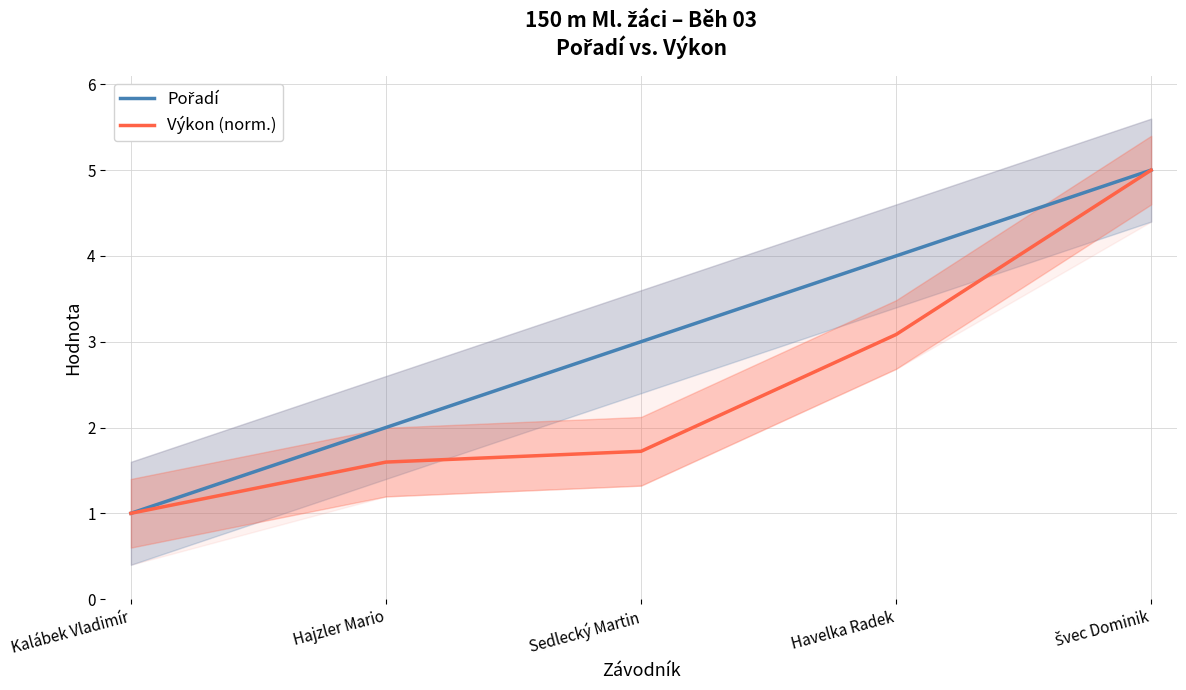

Rank the series by their average value, from lowest to highest.

Výkon (norm.), Pořadí